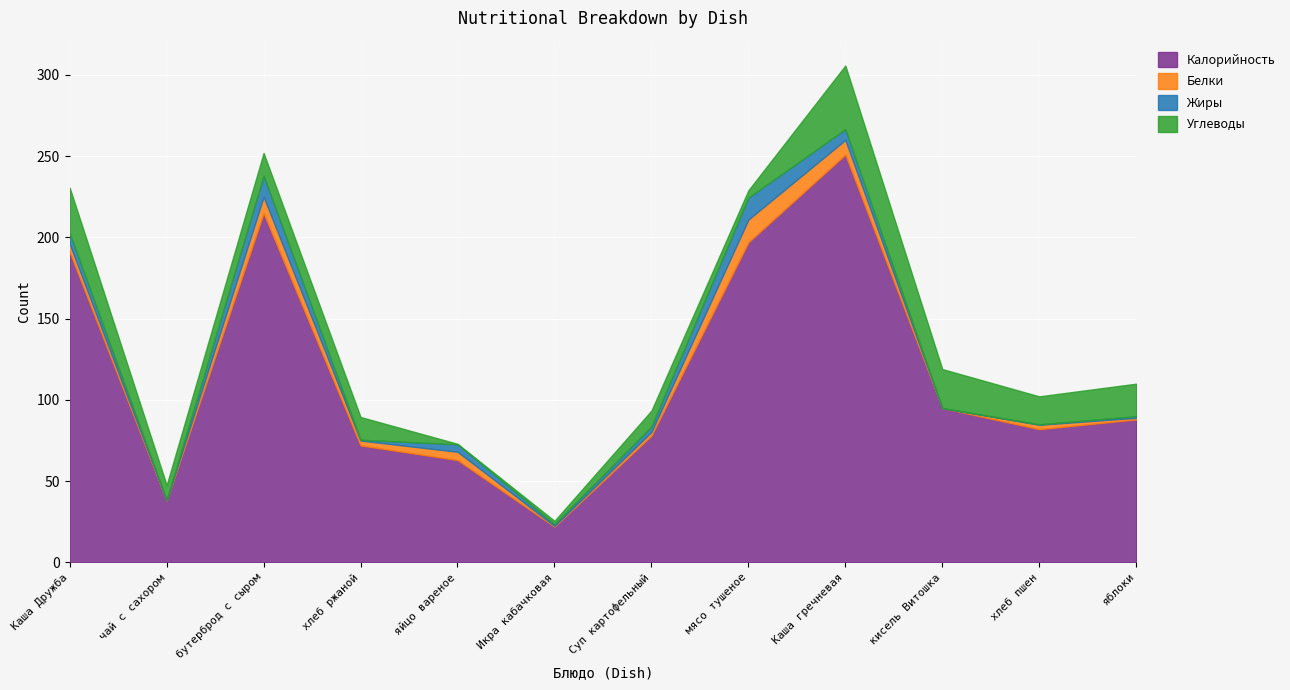

Between яйцо вареное and чай с сахором, which is larger?

яйцо вареное